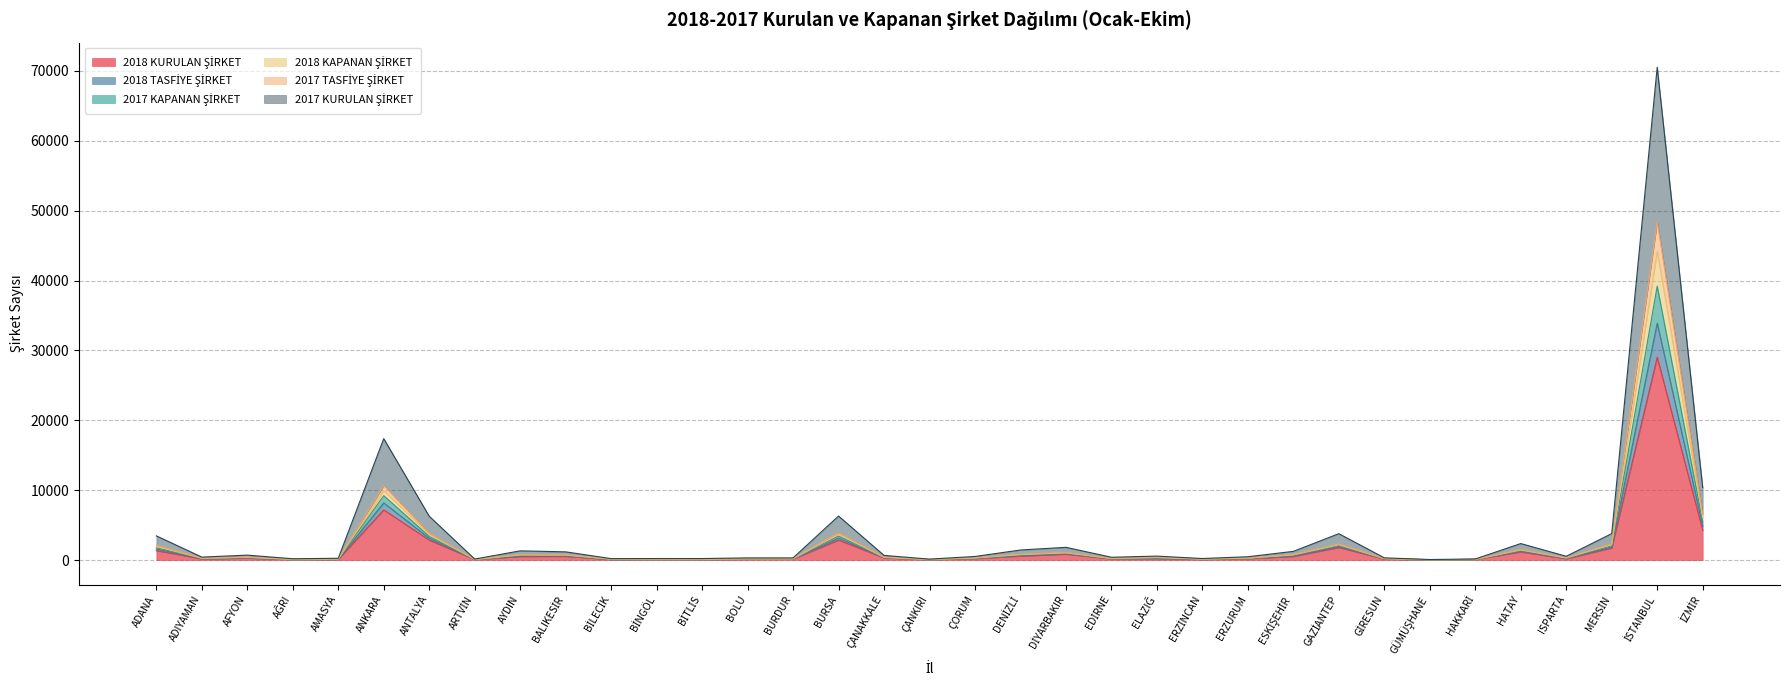

True or false: 2018 KAPANAN ŞİRKET and 2017 KAPANAN ŞİRKET intersect in this chart.

False